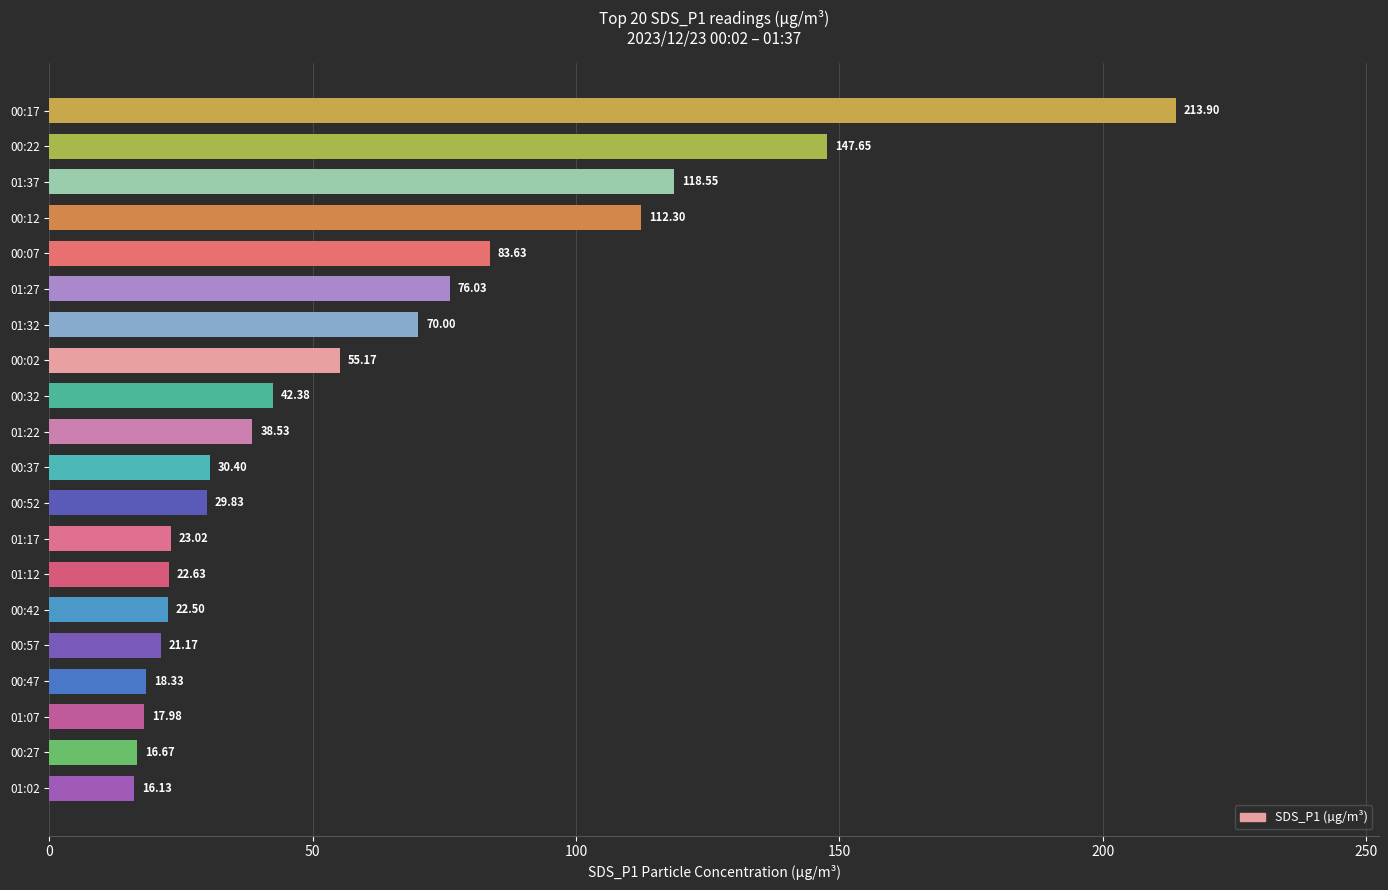

What is the average value?

58.8